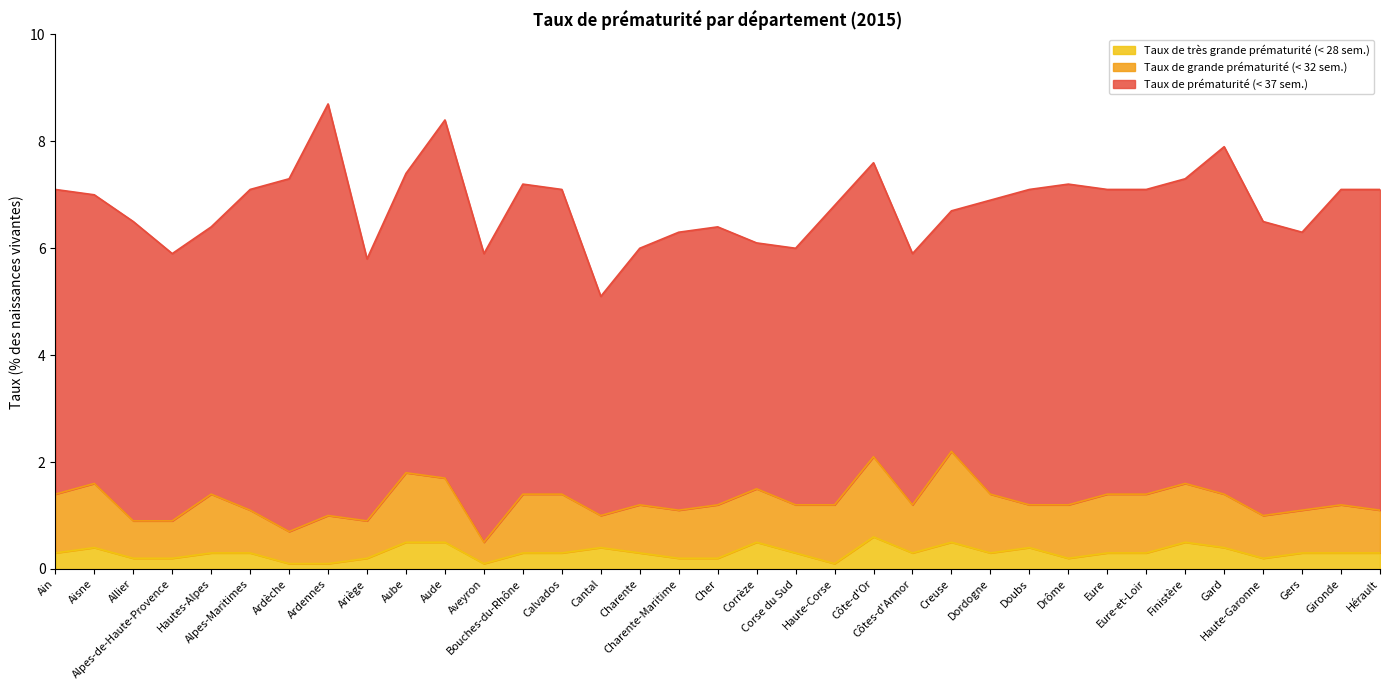

What is the maximum value for Taux de très grande prématurité (< 28 sem.)?

0.6